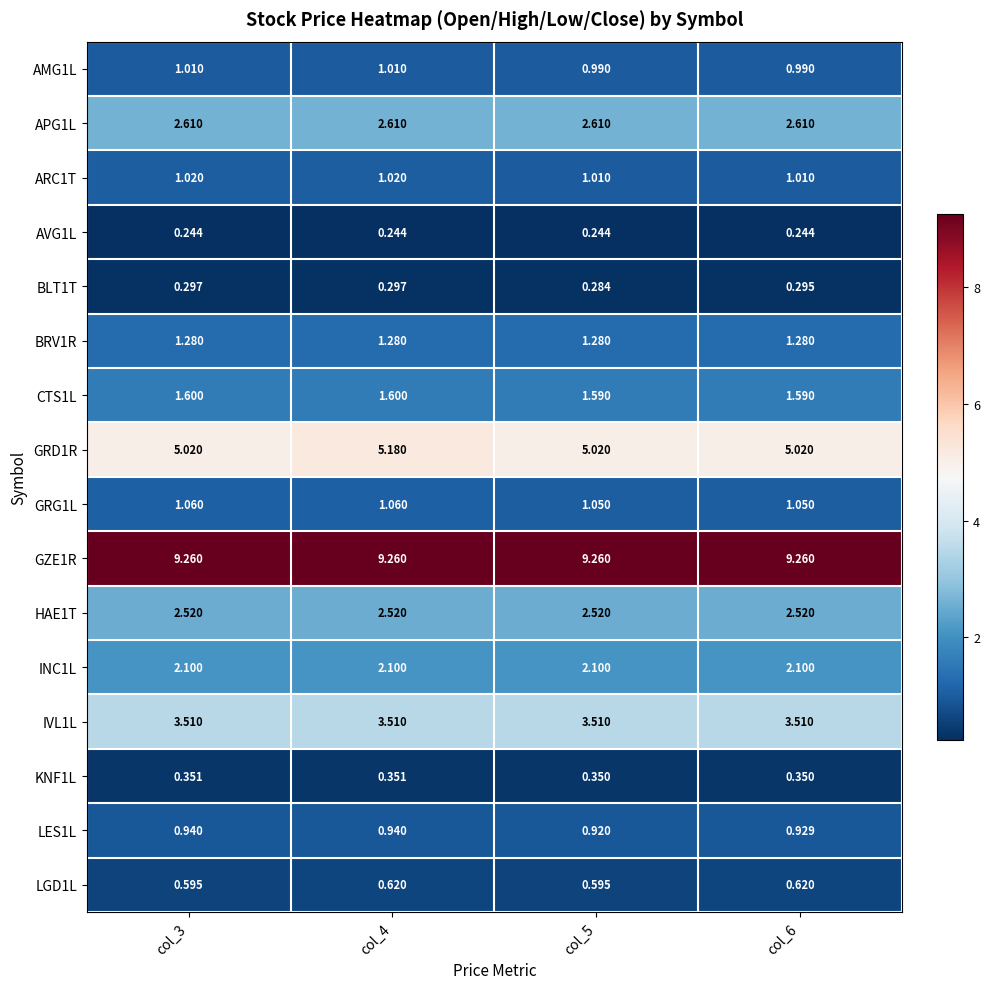

Is the value of GZE1R at col_5 greater than the value of APG1L at col_4?

Yes